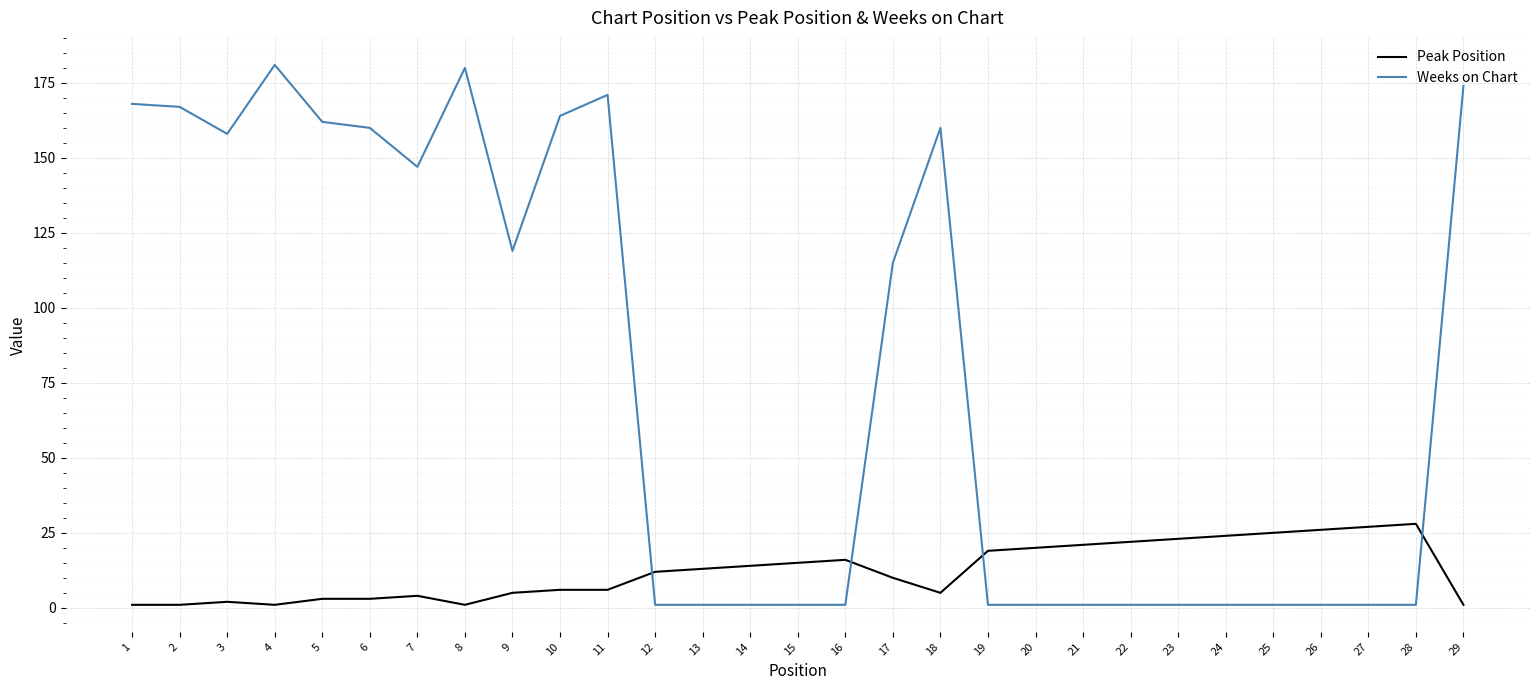

How many lines are shown in the chart?

2